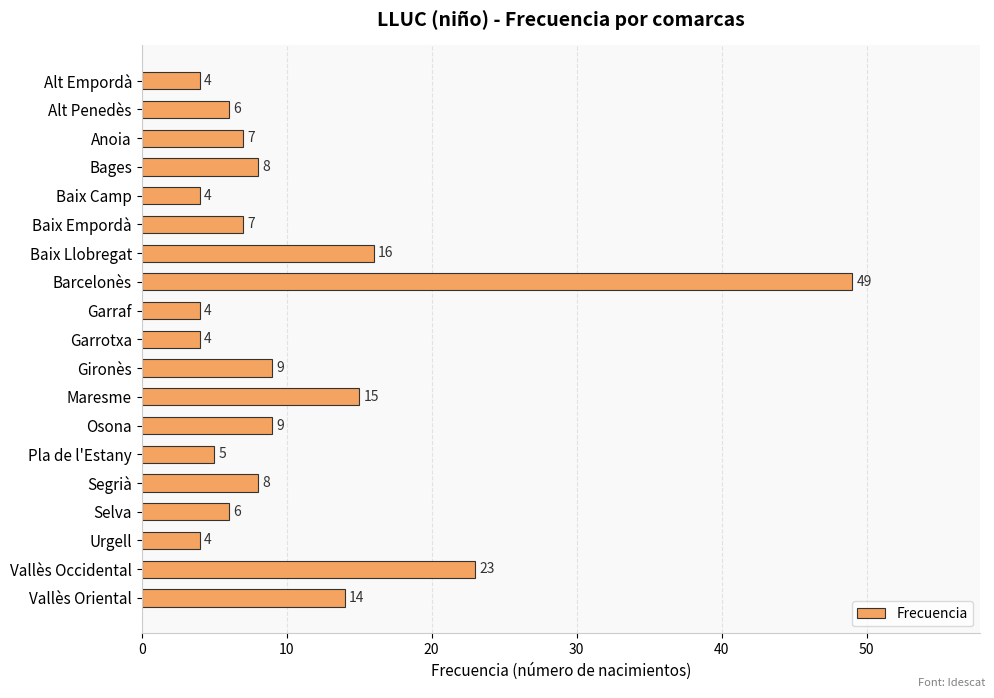

Approximately how many times larger is the value at Vallès Oriental compared to Pla de l'Estany?

2.8